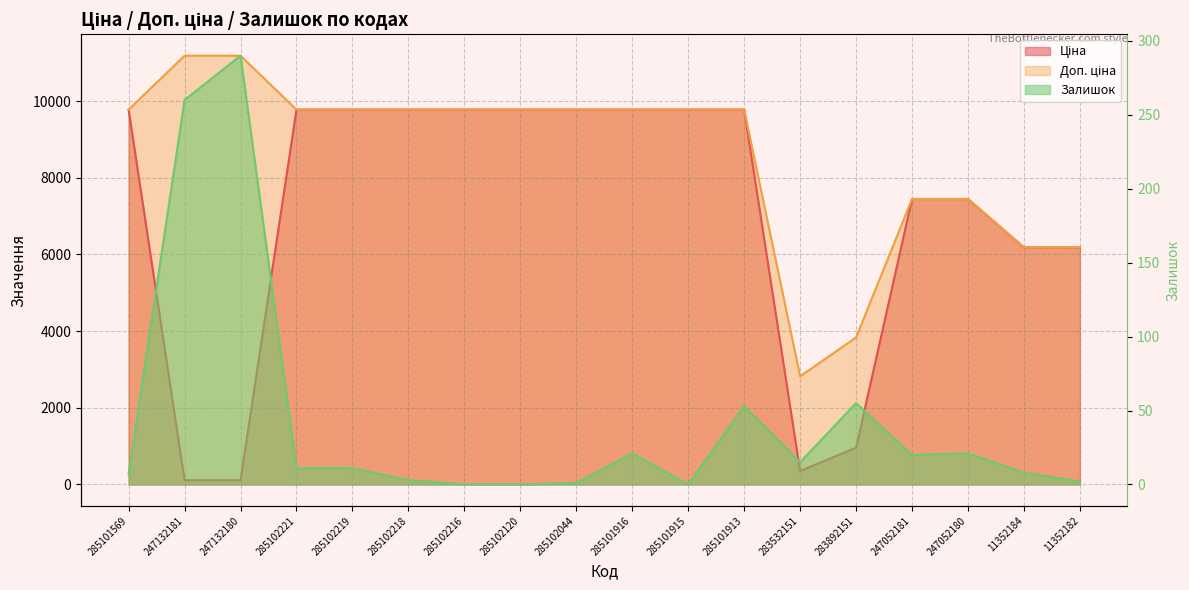

True or false: Доп. ціна and Ціна cross at least once.

False